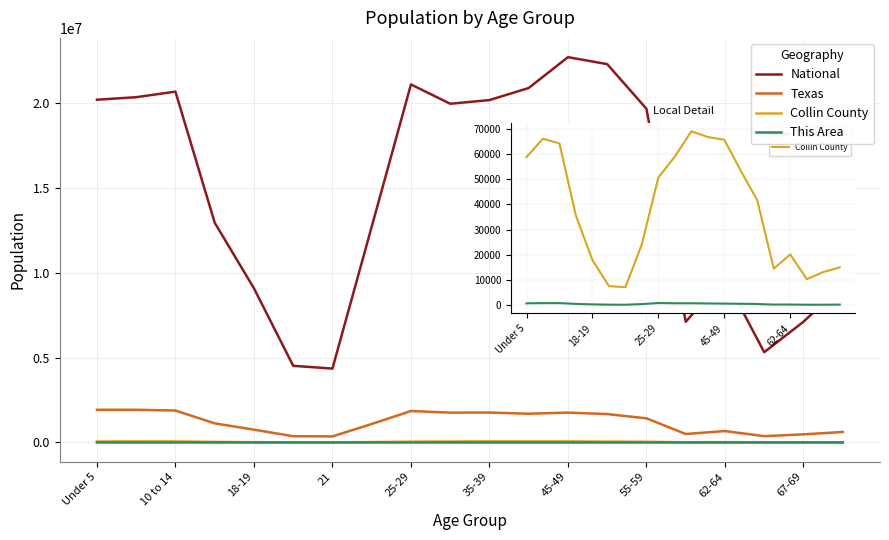

How many lines are shown in the chart?

4